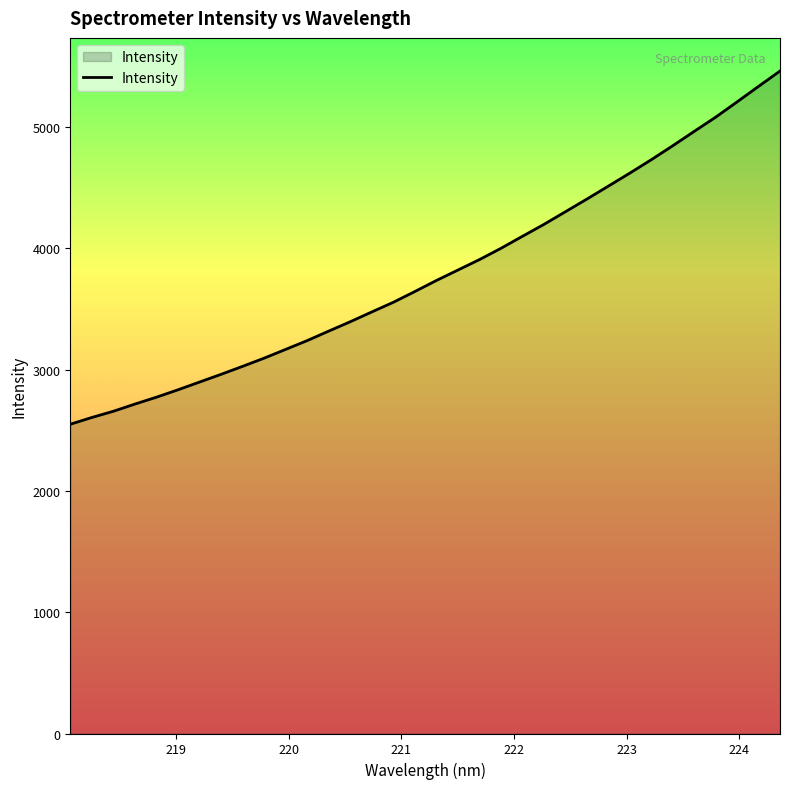

How many lines are shown in the chart?

1